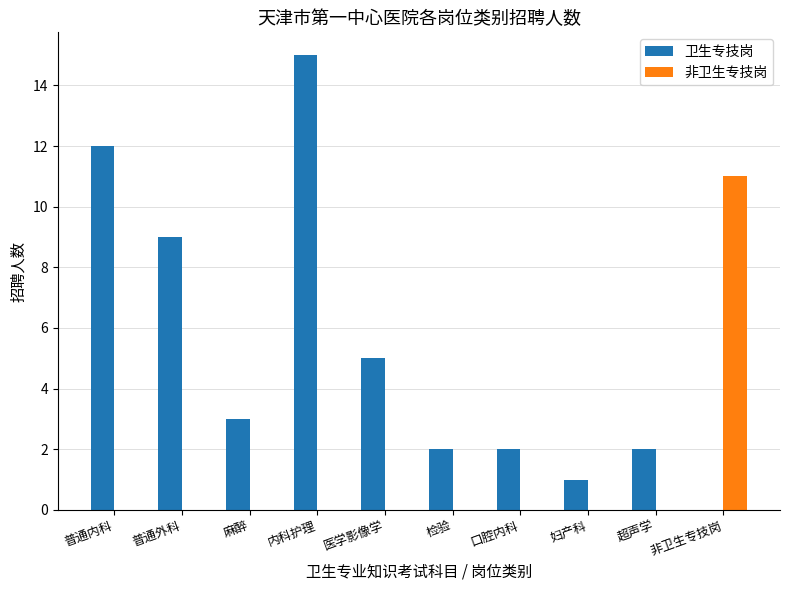

Reading left to right, list all the values displayed in this chart.

卫生专技岗: 12	9	3	15	5	2	2	1	2	0
非卫生专技岗: 0	0	0	0	0	0	0	0	0	11